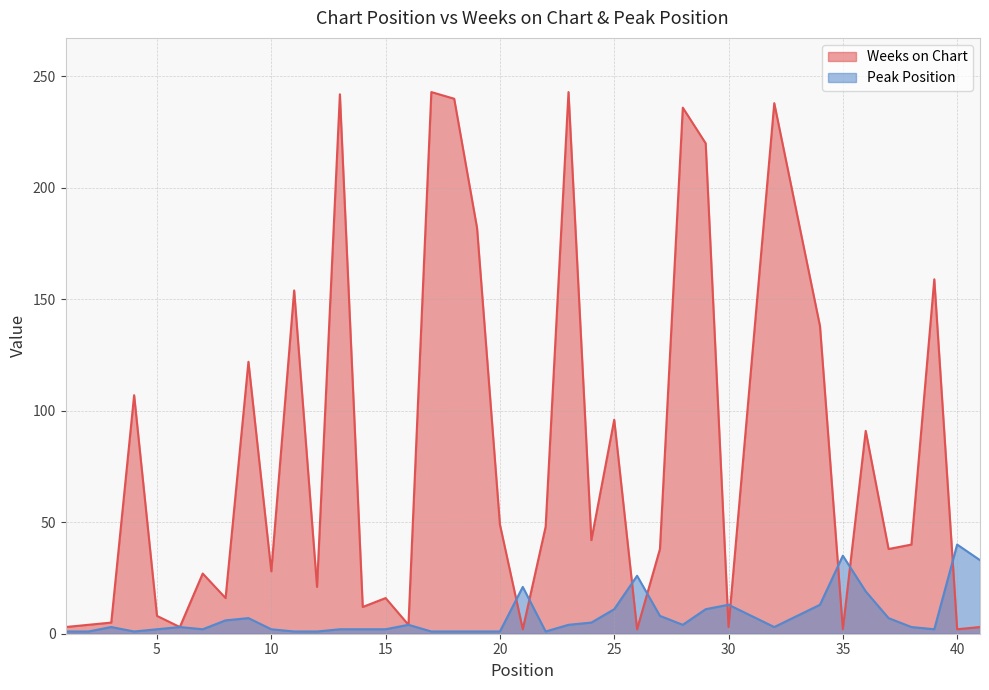

List the series in order of their overall mean, highest first.

Weeks on Chart, Peak Position